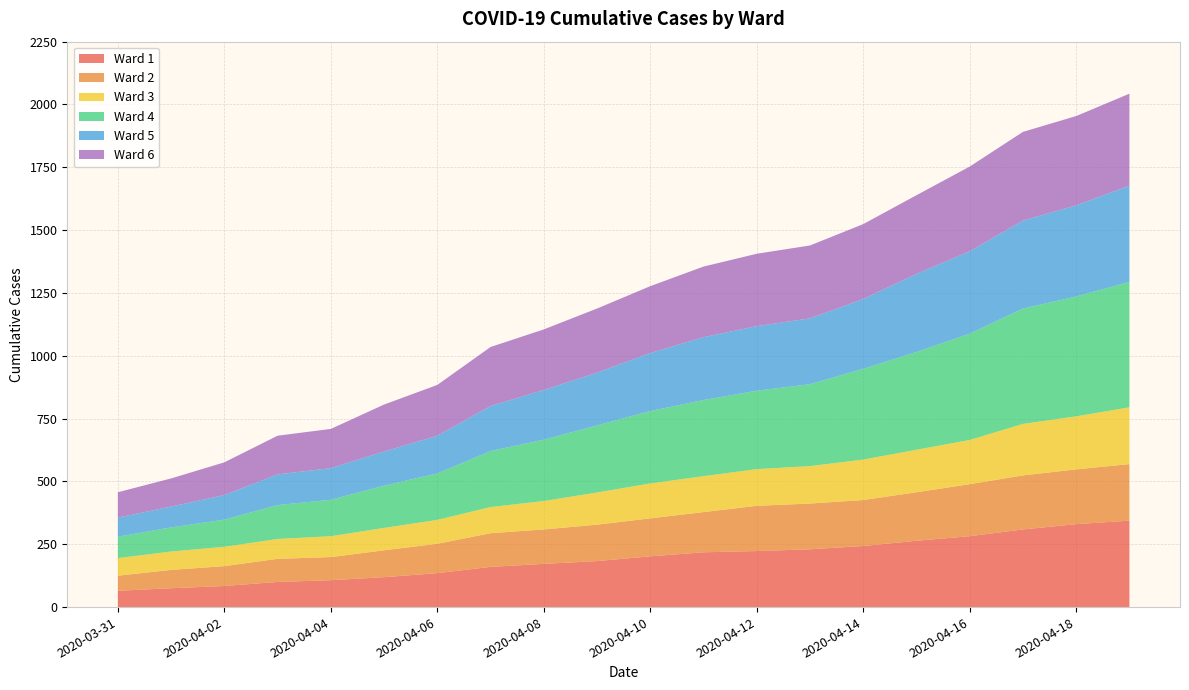

Reading right to left, extract all data points from this chart.

Ward 1: 2020-04-19=344	2020-04-18=330	2020-04-17=309	2020-04-16=282	2020-04-15=264	2020-04-14=243	2020-04-13=230	2020-04-12=223	2020-04-11=218	2020-04-10=202	2020-04-09=183	2020-04-08=172	2020-04-07=160	2020-04-06=135	2020-04-05=119	2020-04-04=107	2020-04-03=100	2020-04-02=84	2020-04-01=75	2020-03-31=65
Ward 2: 2020-04-19=225	2020-04-18=218	2020-04-17=215	2020-04-16=207	2020-04-15=193	2020-04-14=183	2020-04-13=182	2020-04-12=180	2020-04-11=160	2020-04-10=151	2020-04-09=145	2020-04-08=137	2020-04-07=134	2020-04-06=117	2020-04-05=107	2020-04-04=92	2020-04-03=92	2020-04-02=79	2020-04-01=73	2020-03-31=60
Ward 3: 2020-04-19=226	2020-04-18=211	2020-04-17=205	2020-04-16=176	2020-04-15=169	2020-04-14=161	2020-04-13=149	2020-04-12=146	2020-04-11=143	2020-04-10=139	2020-04-09=128	2020-04-08=113	2020-04-07=104	2020-04-06=95	2020-04-05=89	2020-04-04=83	2020-04-03=79	2020-04-02=77	2020-04-01=73	2020-03-31=70
Ward 4: 2020-04-19=499	2020-04-18=477	2020-04-17=459	2020-04-16=423	2020-04-15=389	2020-04-14=361	2020-04-13=326	2020-04-12=312	2020-04-11=303	2020-04-10=288	2020-04-09=267	2020-04-08=244	2020-04-07=223	2020-04-06=185	2020-04-05=168	2020-04-04=145	2020-04-03=135	2020-04-02=108	2020-04-01=96	2020-03-31=85
Ward 5: 2020-04-19=383	2020-04-18=363	2020-04-17=350	2020-04-16=328	2020-04-15=311	2020-04-14=278	2020-04-13=262	2020-04-12=257	2020-04-11=250	2020-04-10=231	2020-04-09=210	2020-04-08=198	2020-04-07=179	2020-04-06=150	2020-04-05=136	2020-04-04=126	2020-04-03=122	2020-04-02=98	2020-04-01=83	2020-03-31=76
Ward 6: 2020-04-19=366	2020-04-18=355	2020-04-17=353	2020-04-16=337	2020-04-15=313	2020-04-14=298	2020-04-13=290	2020-04-12=288	2020-04-11=281	2020-04-10=266	2020-04-09=255	2020-04-08=241	2020-04-07=235	2020-04-06=202	2020-04-05=187	2020-04-04=156	2020-04-03=154	2020-04-02=130	2020-04-01=112	2020-03-31=101